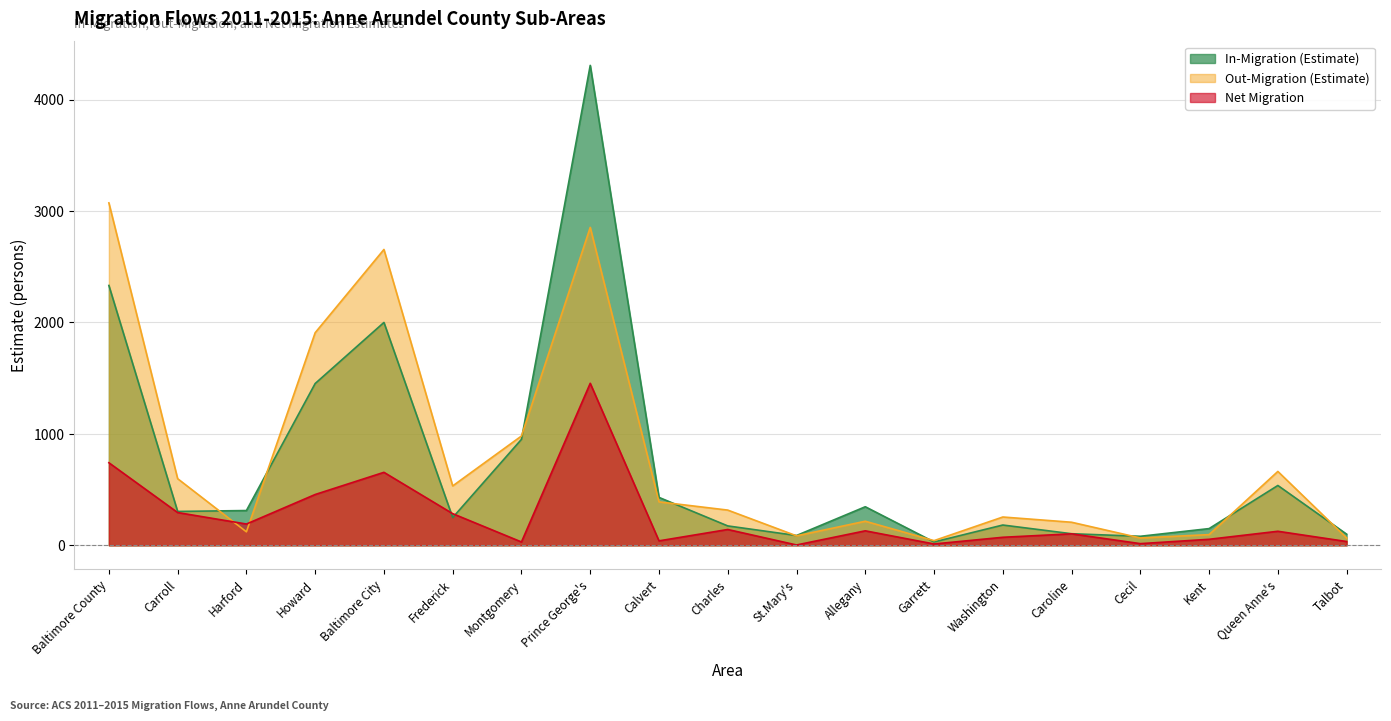

What is the spread (max minus min) of values at Howard?

1452